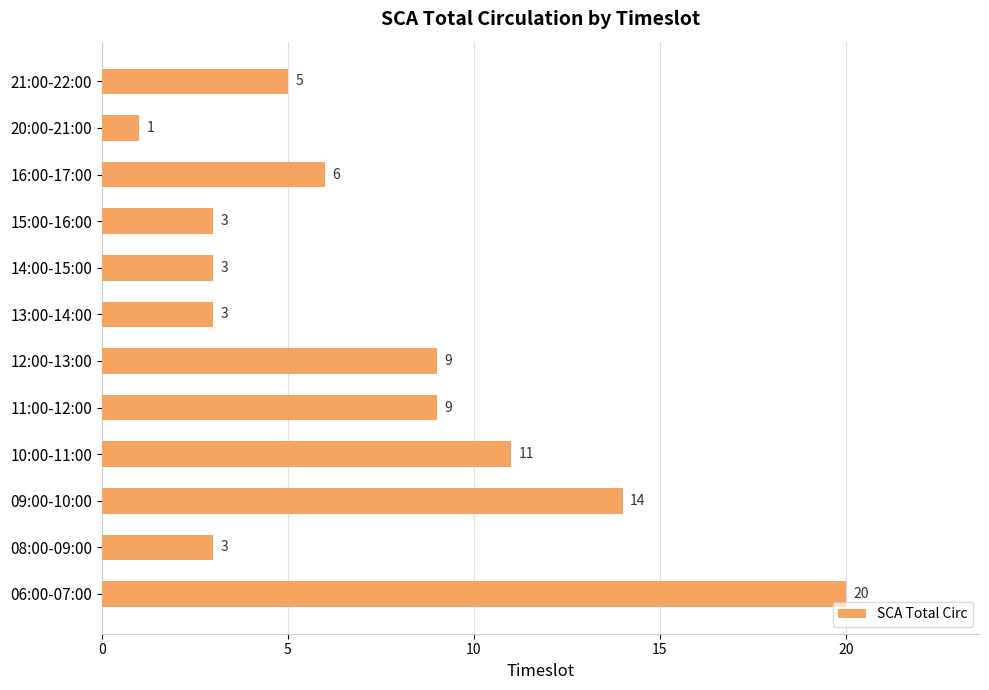

What is the average value?

7